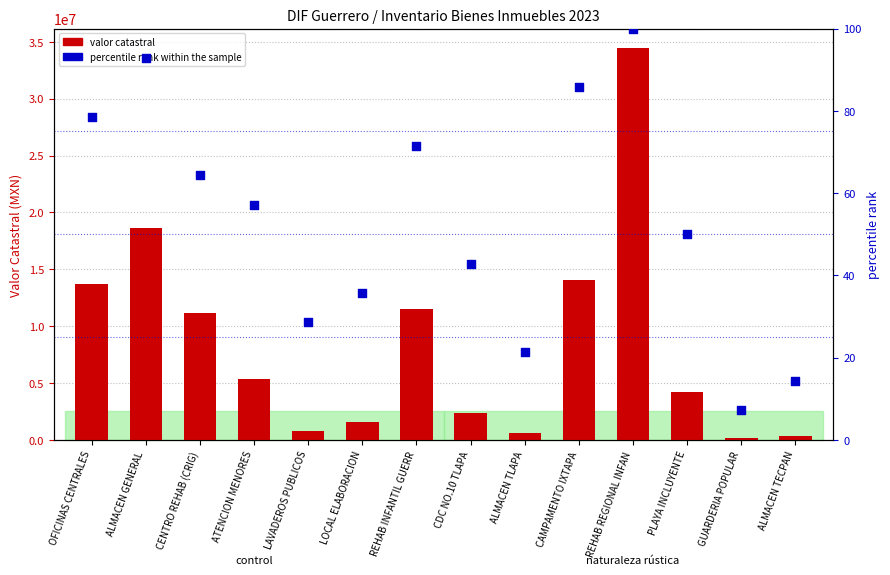

Which series contains the lowest Y value?

percentile rank within the sample